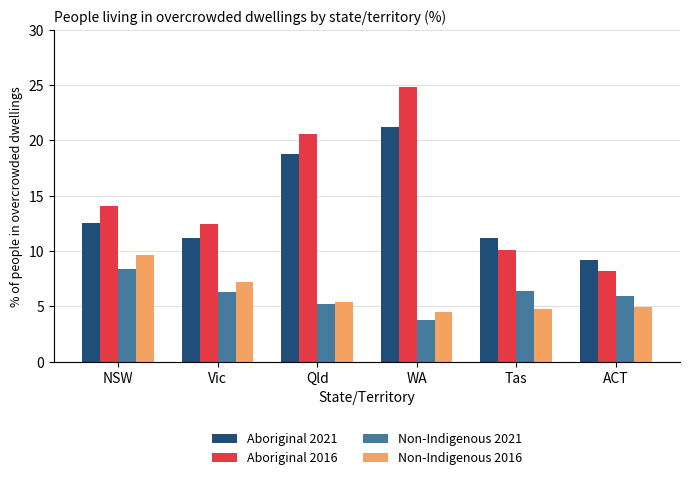

Which series changed the most between Qld and ACT?

Aboriginal 2016